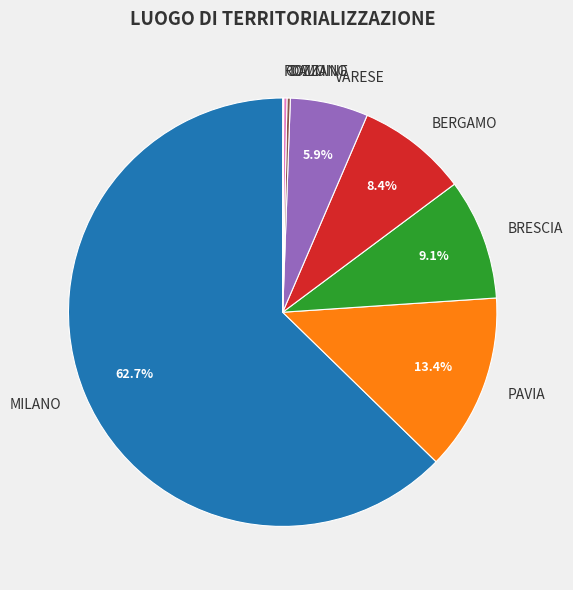

Which category has the biggest portion of the pie?

MILANO